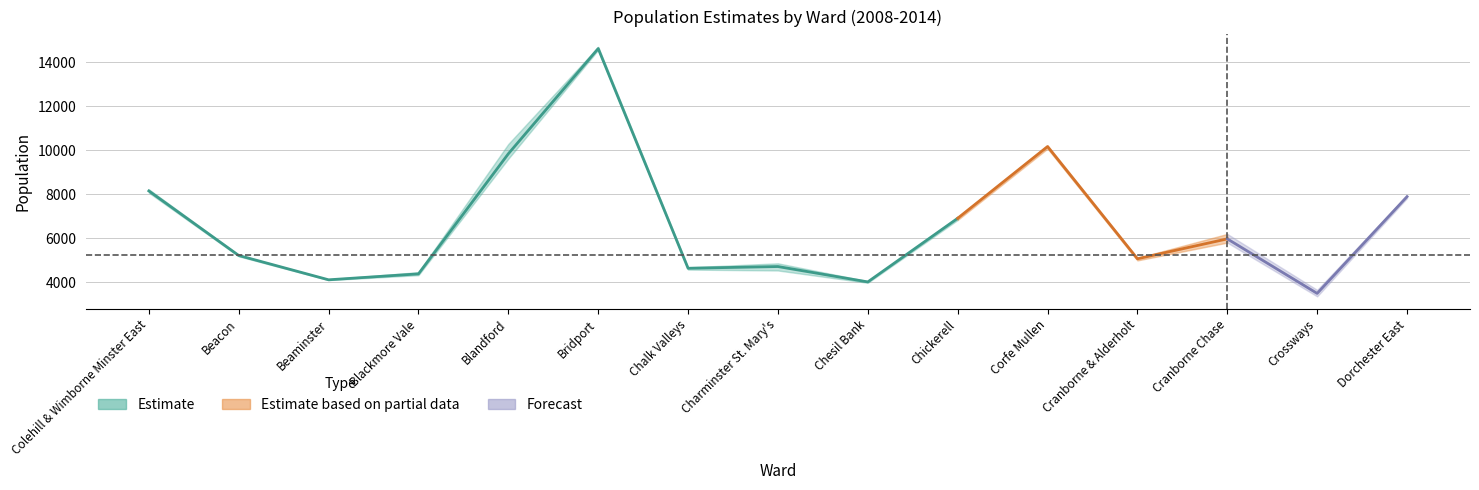

At which label does Year 2008 first exceed 5211?

Colehill & Wimborne Minster East